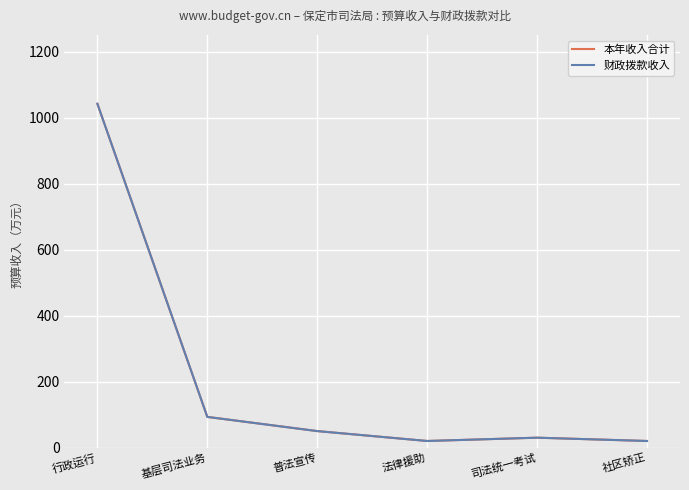

Which category has the highest value in the 财政拨款收入 series?

行政运行